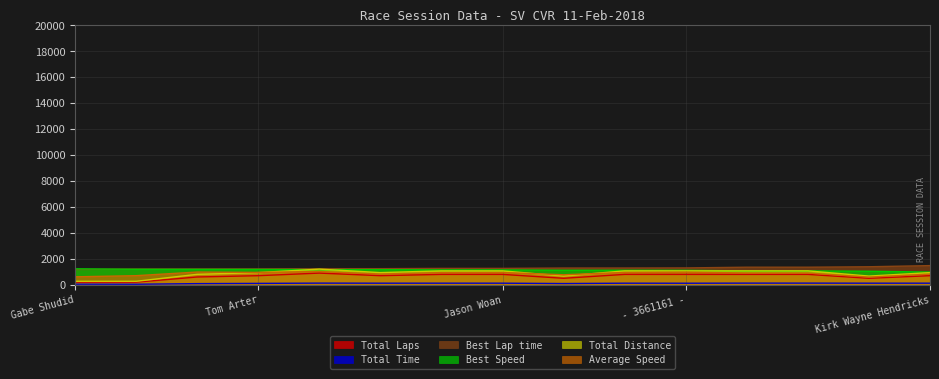

How many values in the Total Laps series are below 700?

5